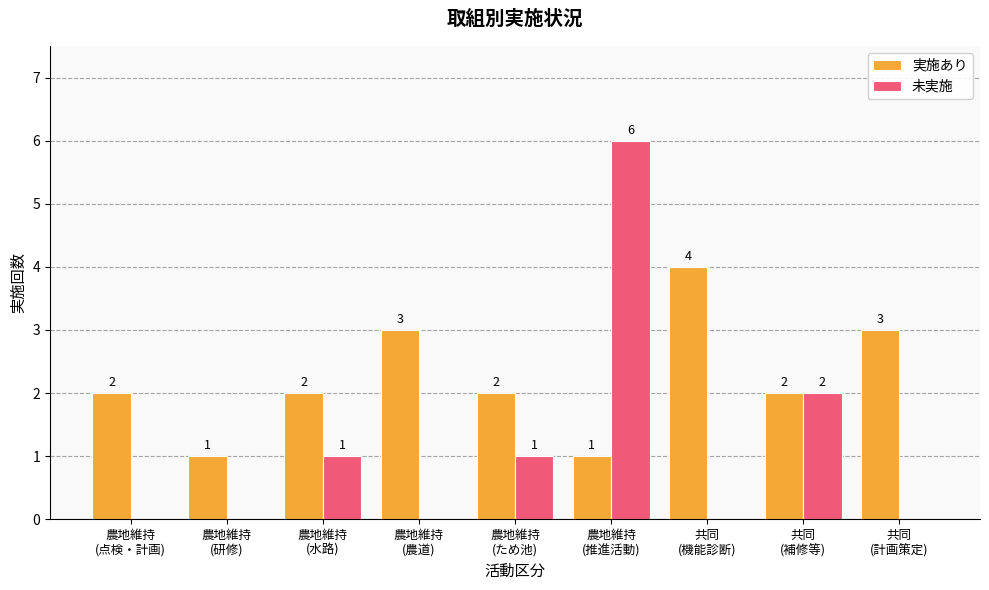

How many 未実施 values are between 0 and 1?

7